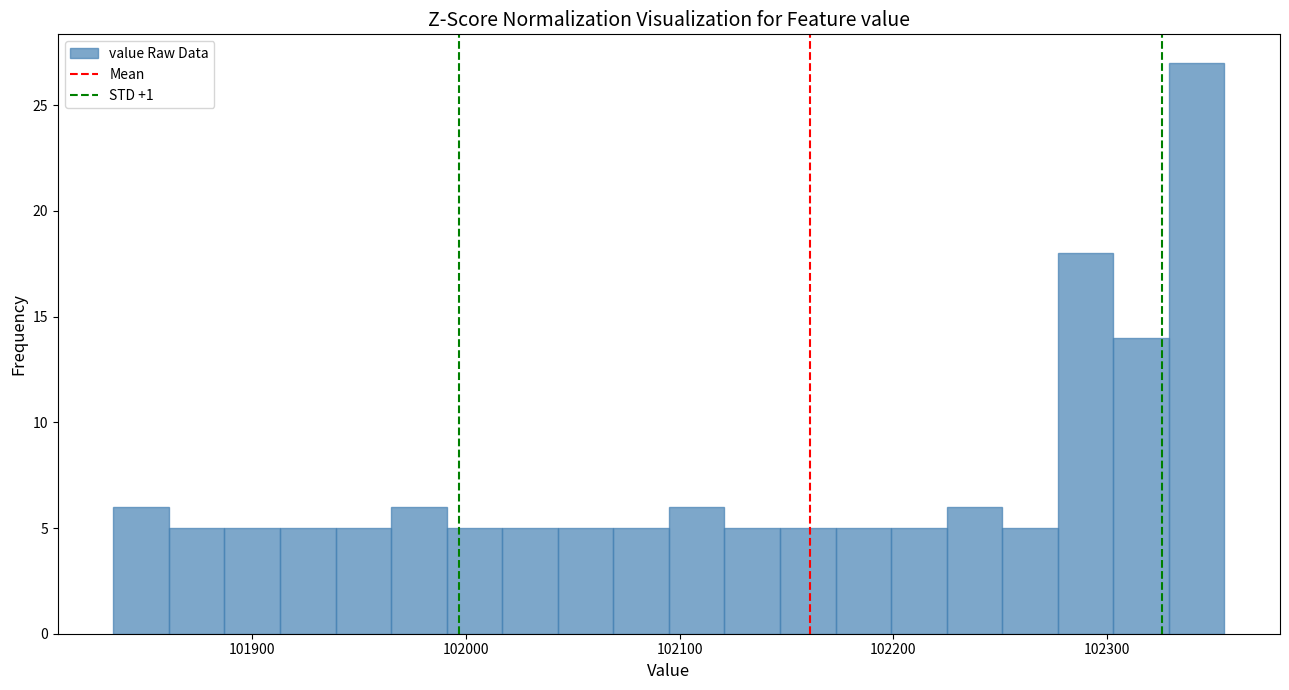

Around what value on the x-axis is the tallest bar? Give the approximate position of its centre, as read against the axis.

102340